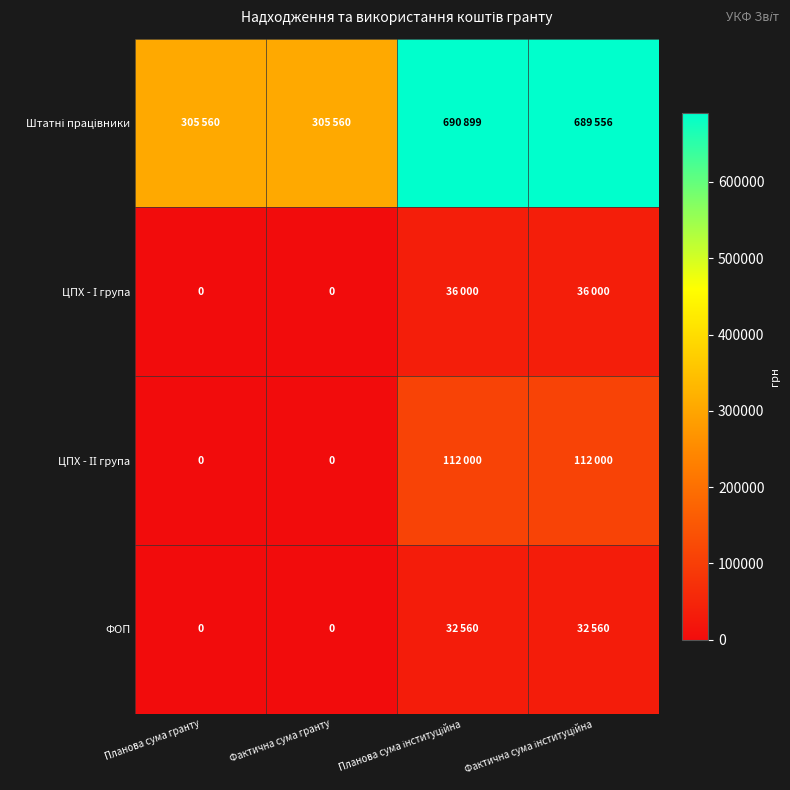

What is the lowest value of the Штатні працівники series?

305560